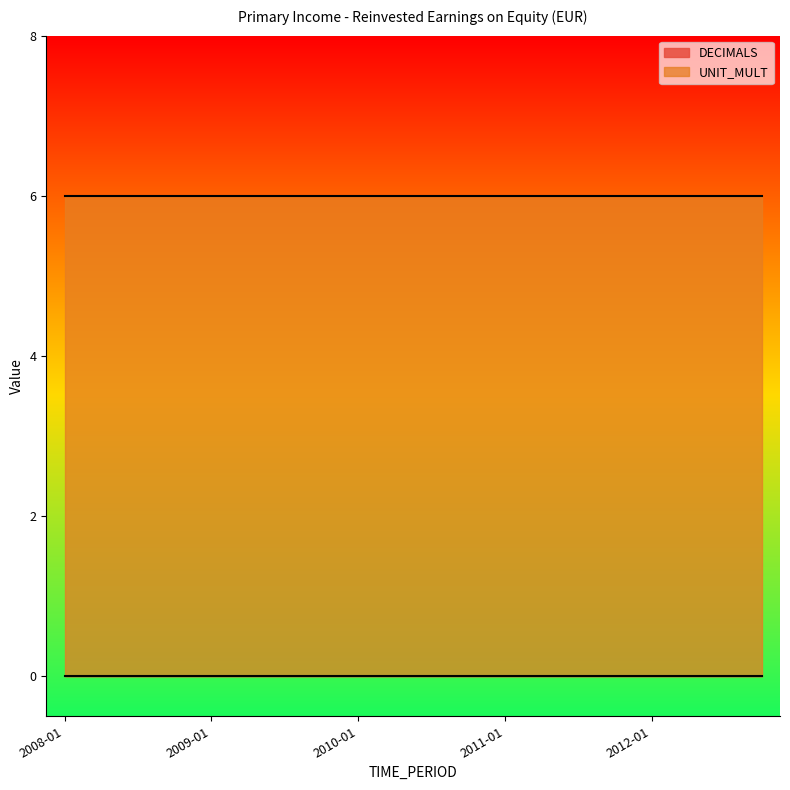

Count the number of data series in this chart.

2